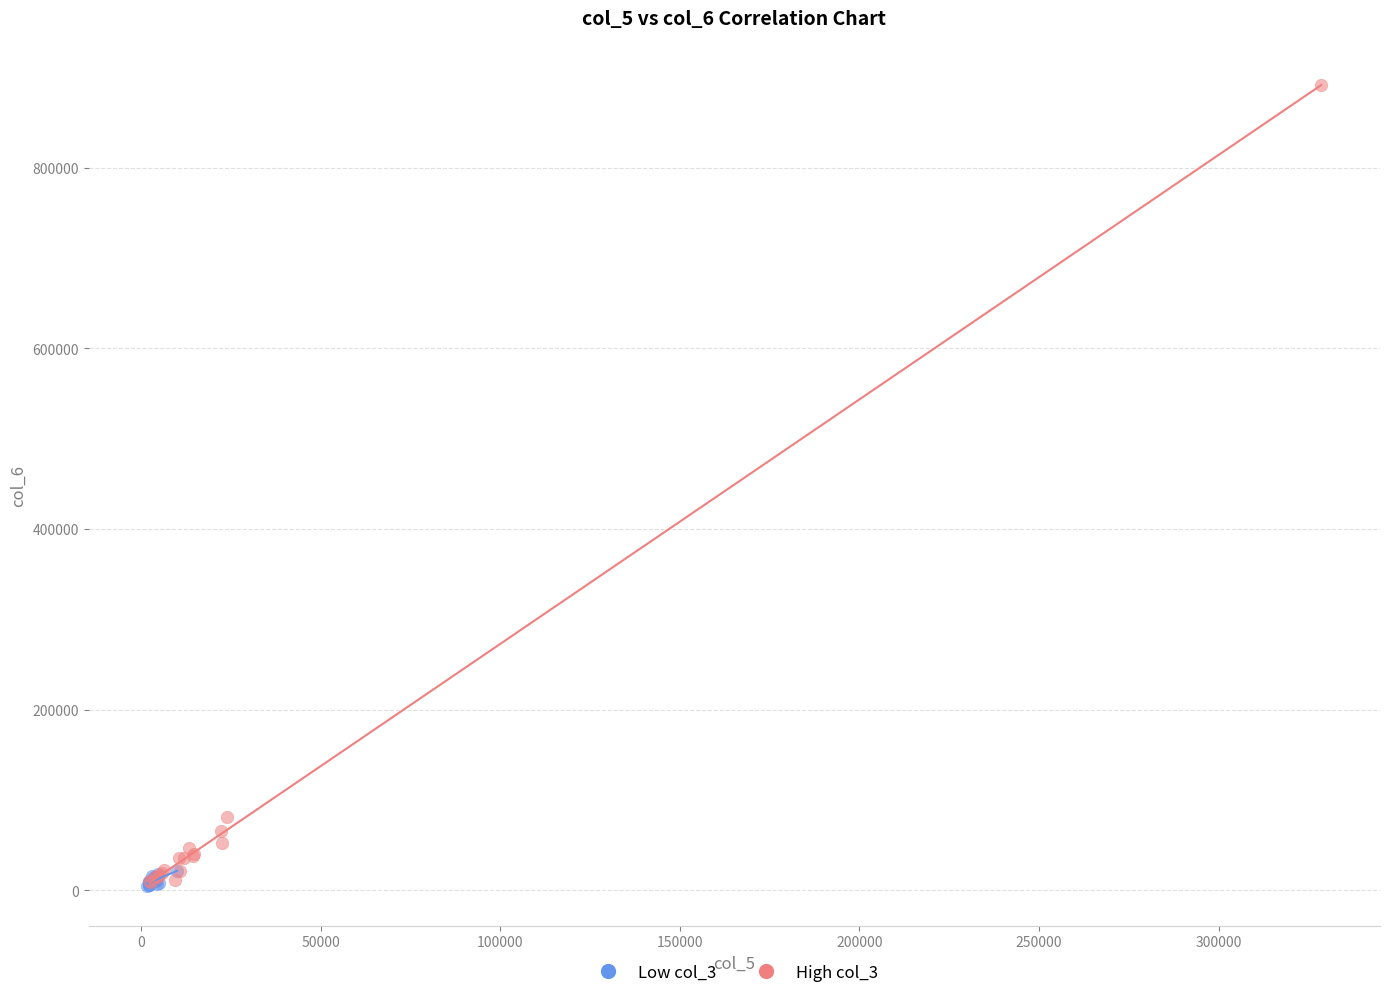

Which series has the largest Y range (max minus min)?

High col_3